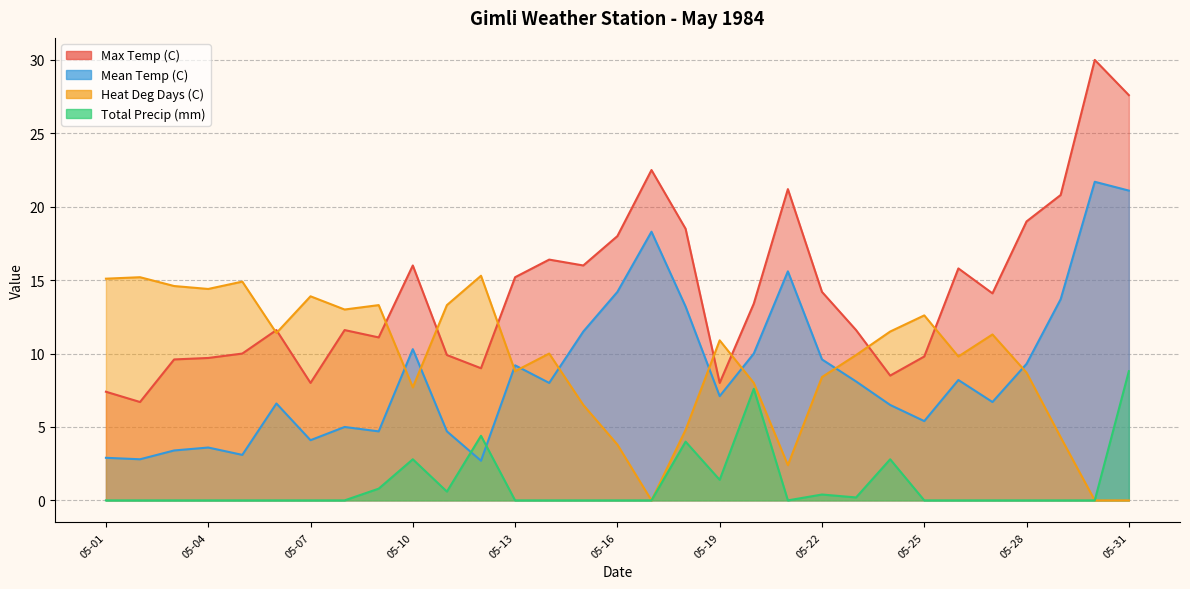

What are all the series names shown in the legend?

Max Temp (C), Mean Temp (C), Heat Deg Days (C), Total Precip (mm)